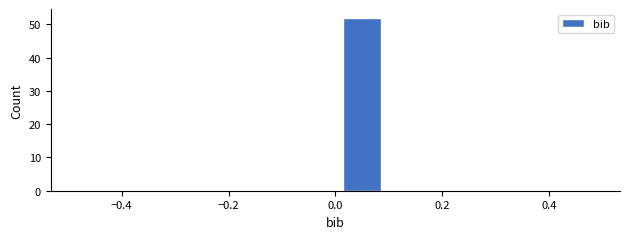

Reading left to right, transcribe this chart: for each bar, give the range it covers on the x-axis and its height. The values are not printed on the chart, so give them approximately, as read against the axis.

-0.5 to -0.4: 0
-0.4 to -0.3: 0
-0.3 to -0.2: 0
-0.2 to -0.1: 0
-0.1 to 0.0: 0
0.0 to 0.1: 52
0.1 to 0.2: 0
0.2 to 0.3: 0
0.3 to 0.4: 0
0.4 to 0.5: 0